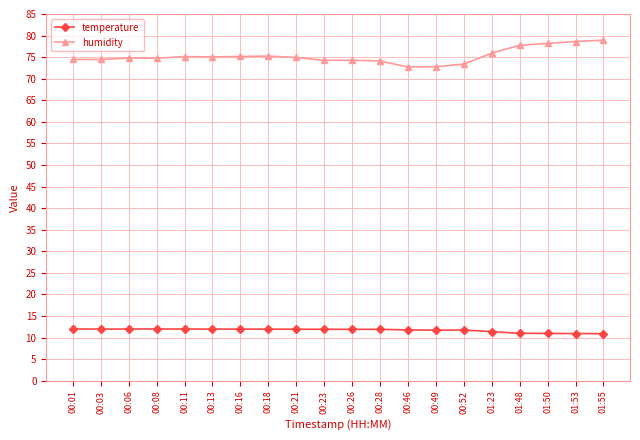

Rank the series at 00:16 from lowest to highest value.

temperature, humidity